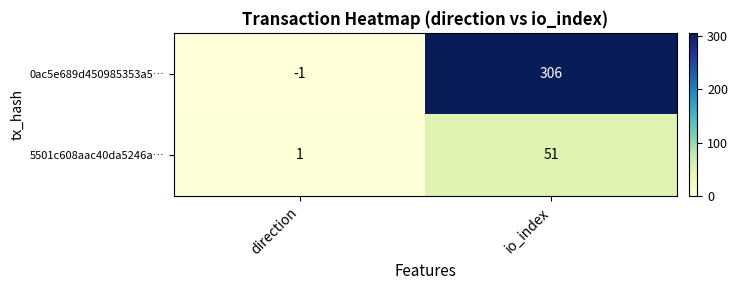

Is the value of 0ac5e689d450985353a5… at io_index greater than the value of 5501c608aac40da5246a… at io_index?

Yes